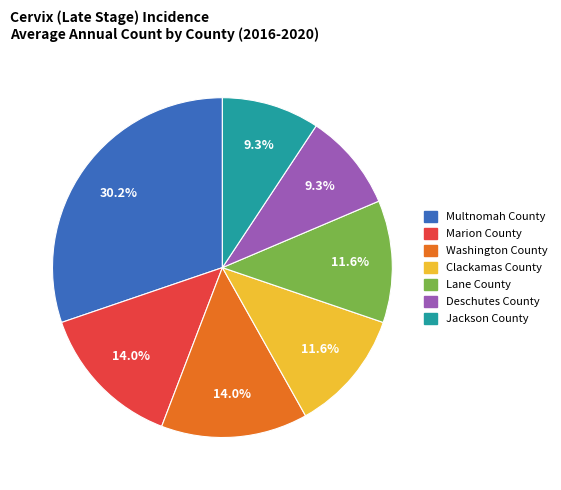

True or false: Multnomah County accounts for 24% of the total.

False